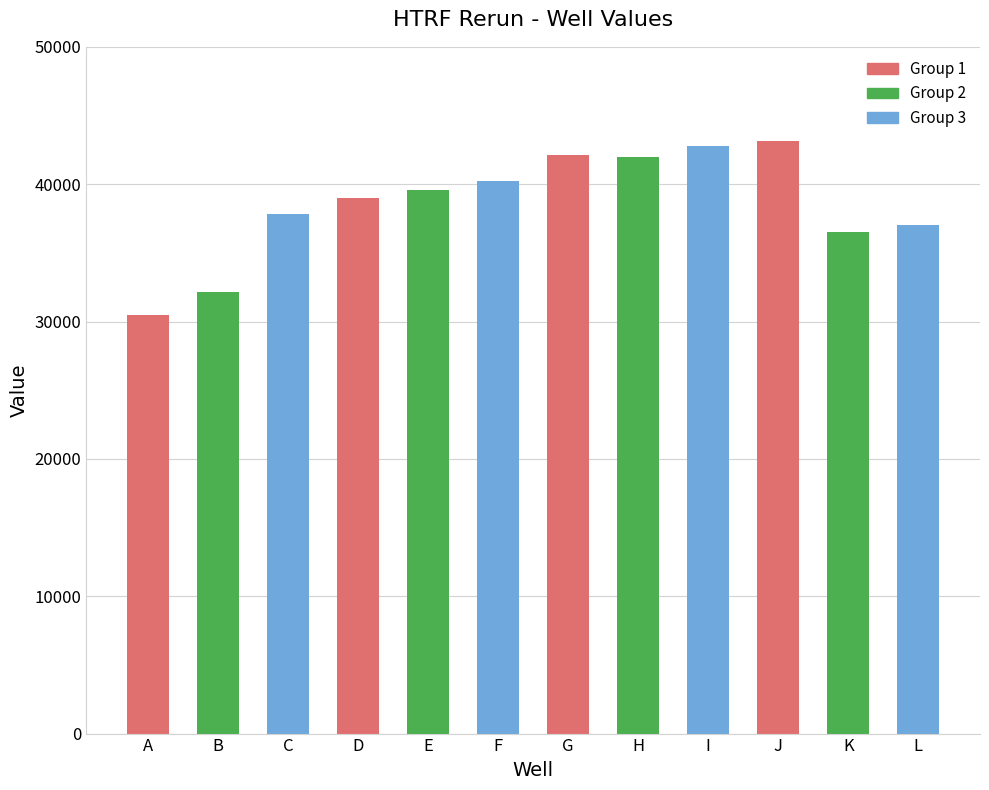

How many bars are there in total?

12